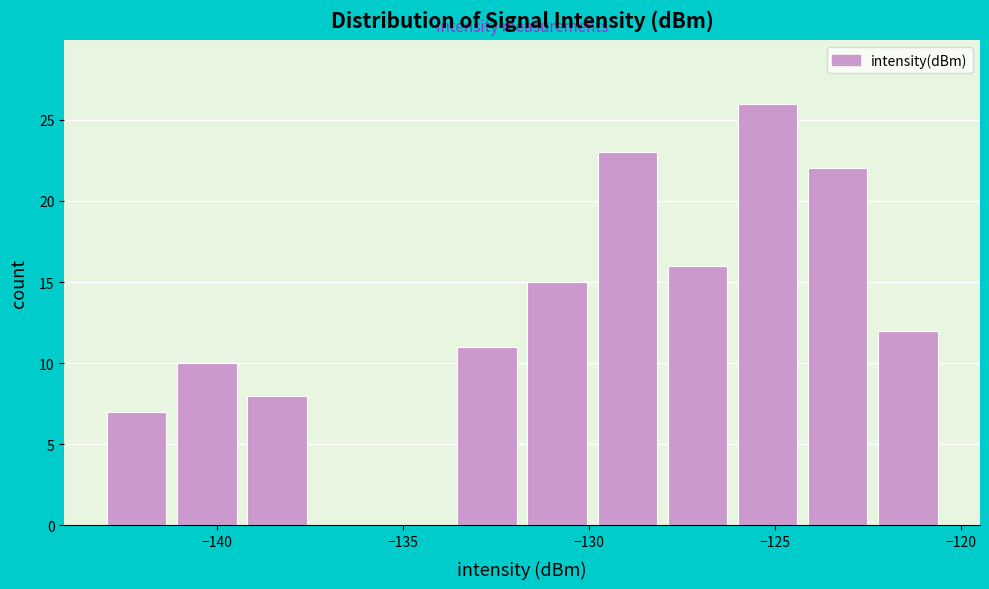

Read against the x-axis, roughly where is the centre of the tallest bar?

-125.0